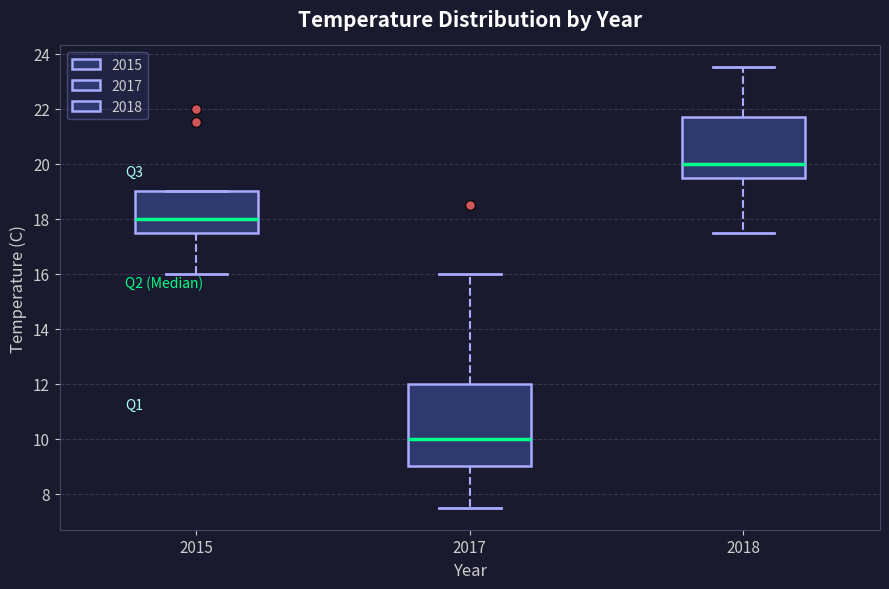

Reading left to right, transcribe this box plot: for each box, give where its median line is, the range the box spans, and where its two whiskers end, as read against the y-axis. The values are not printed on the chart, so give them approximately, as read against the axis.

2015: median 18.0, box 17.6 to 19.0, whiskers 16.0 to 19.0
2017: median 10.0, box 9.0 to 12.0, whiskers 7.6 to 16.0
2018: median 20.0, box 19.6 to 21.8, whiskers 17.6 to 23.6